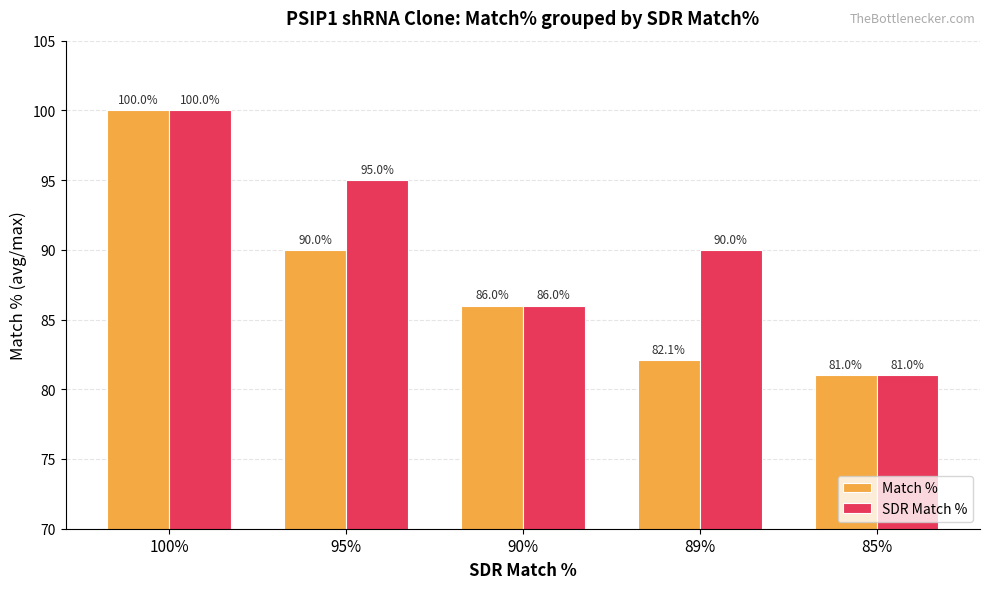

The SDR Match % series shows 90.0 at 89%. True or false?

True